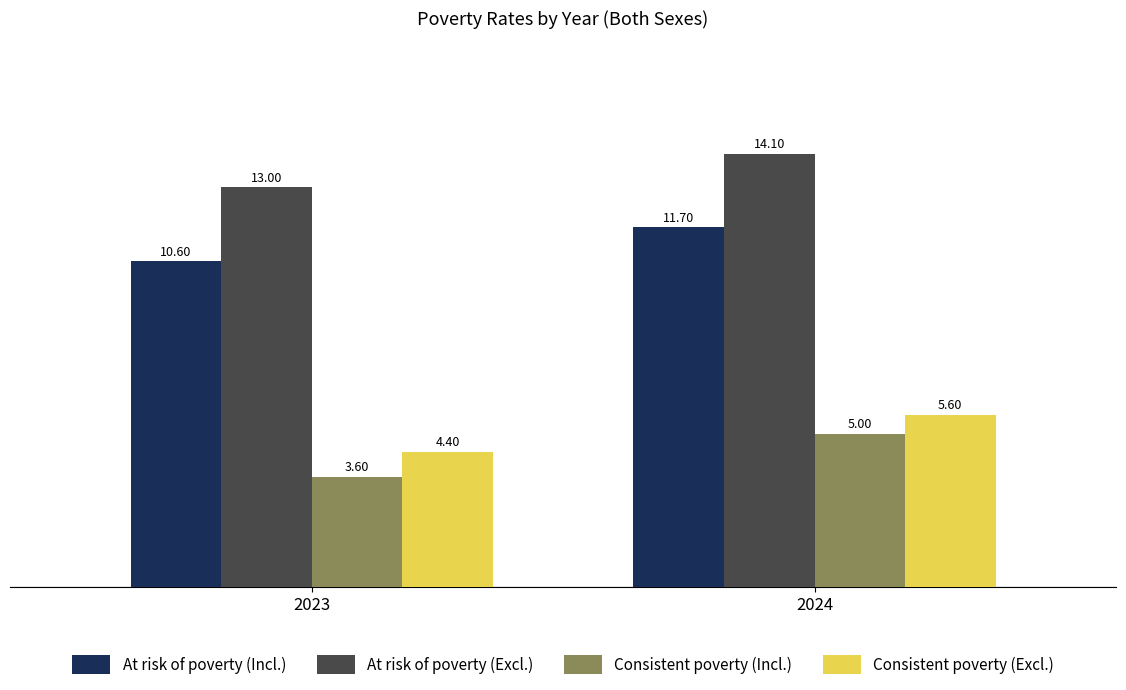

The value of At risk of poverty (Excl.) at 2023 is 13.0. True or false?

True